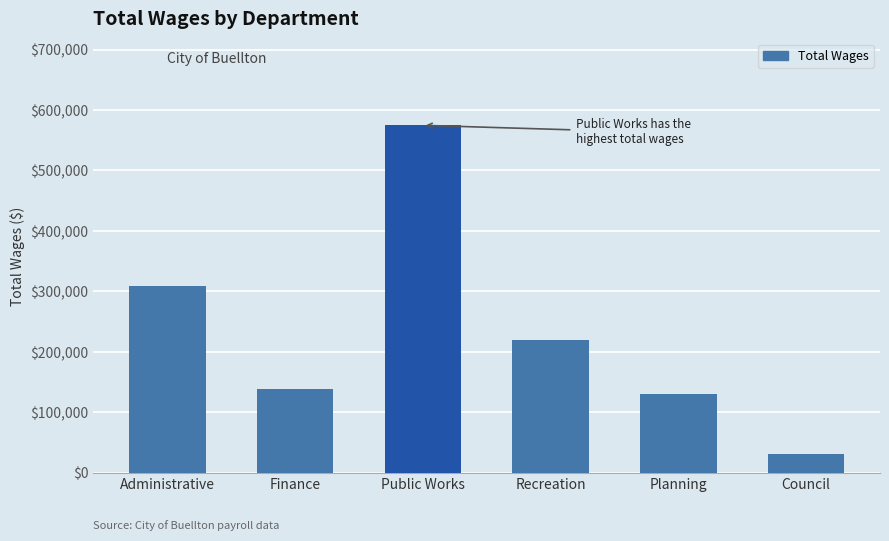

Rank the categories by value from highest to lowest.

Public Works, Administrative, Recreation, Finance, Planning, Council